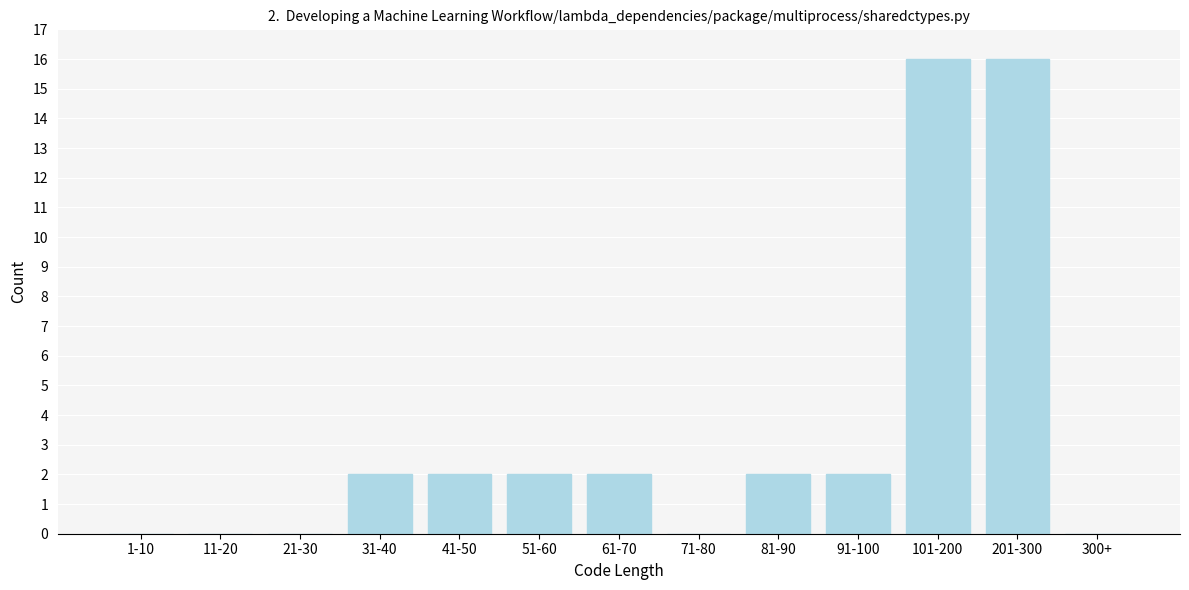

Reading right to left, what are all the values shown in this chart?

300+=0	201-300=16	101-200=16	91-100=2	81-90=2	71-80=0	61-70=2	51-60=2	41-50=2	31-40=2	21-30=0	11-20=0	1-10=0